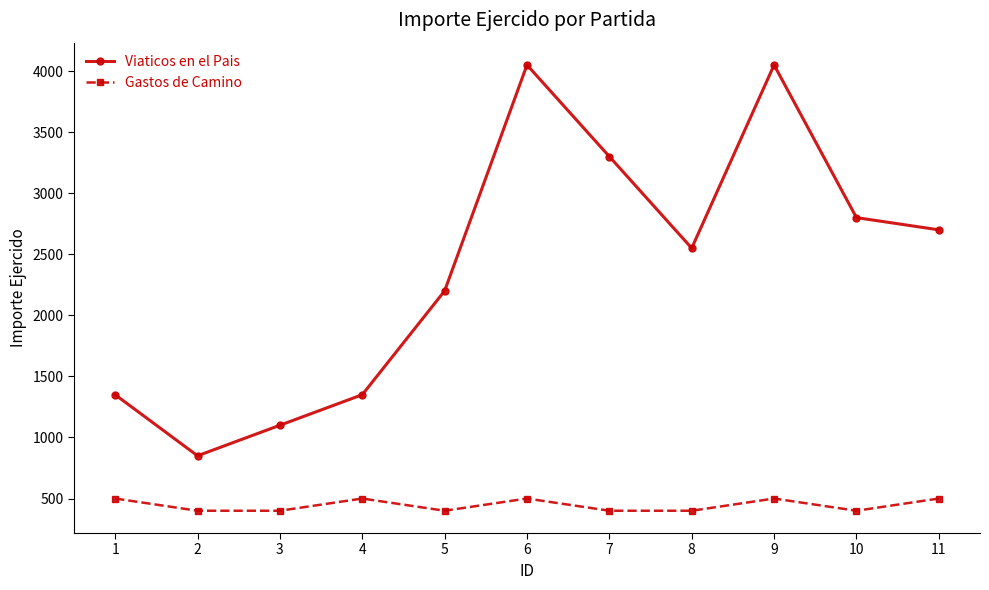

Which series has the largest total across all categories?

Viaticos en el Pais